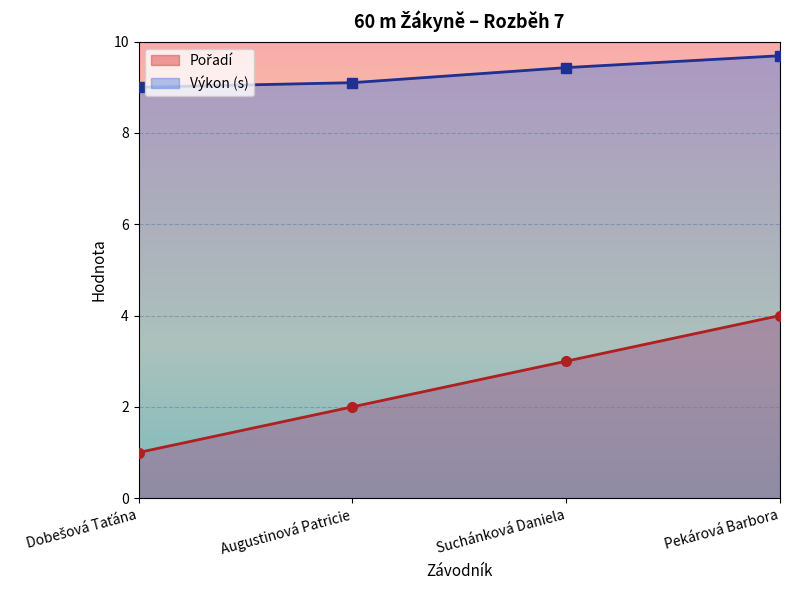

Rank the categories by Výkon value from highest to lowest.

Pekárová Barbora, Suchánková Daniela, Augustinová Patricie, Dobešová Taťána